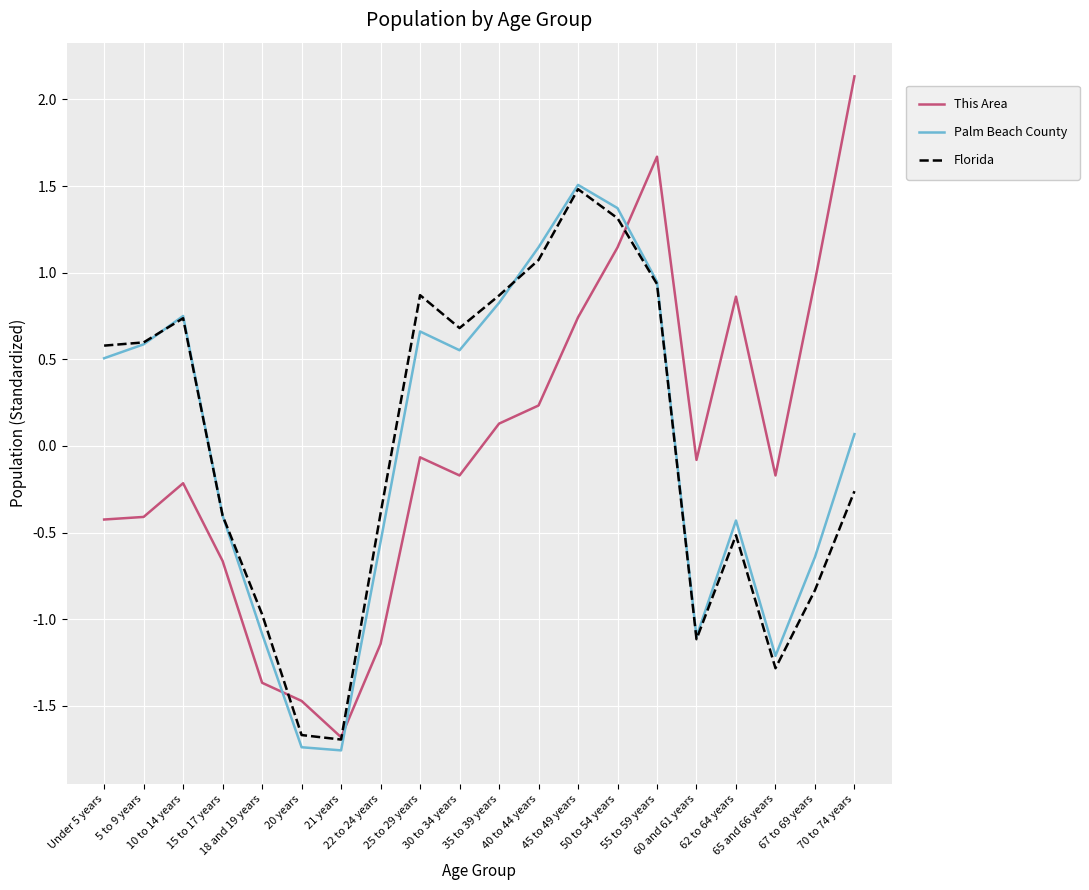

What is the smallest value displayed?

-1.8